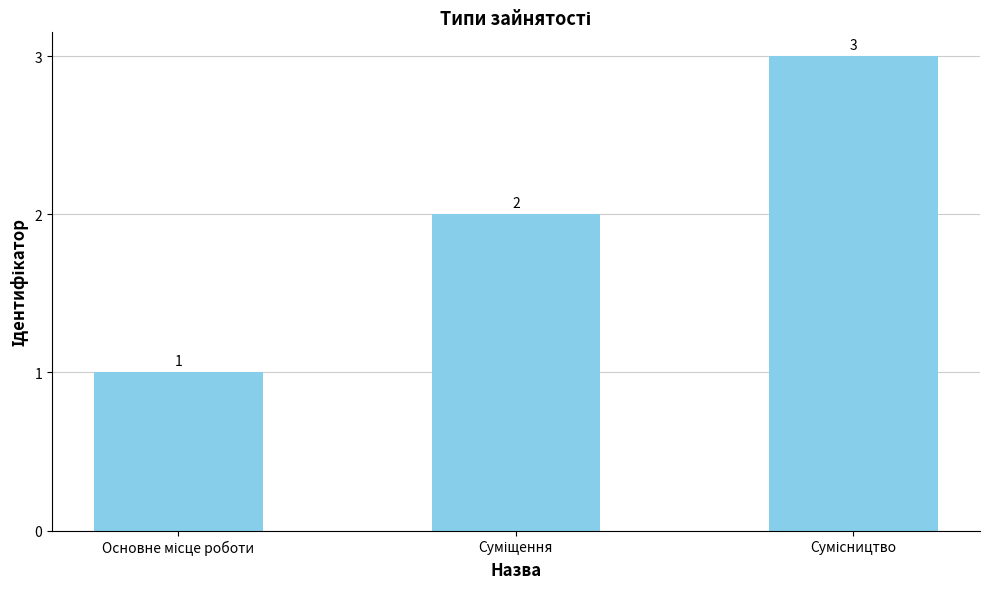

How many values are between 1 and 3?

3